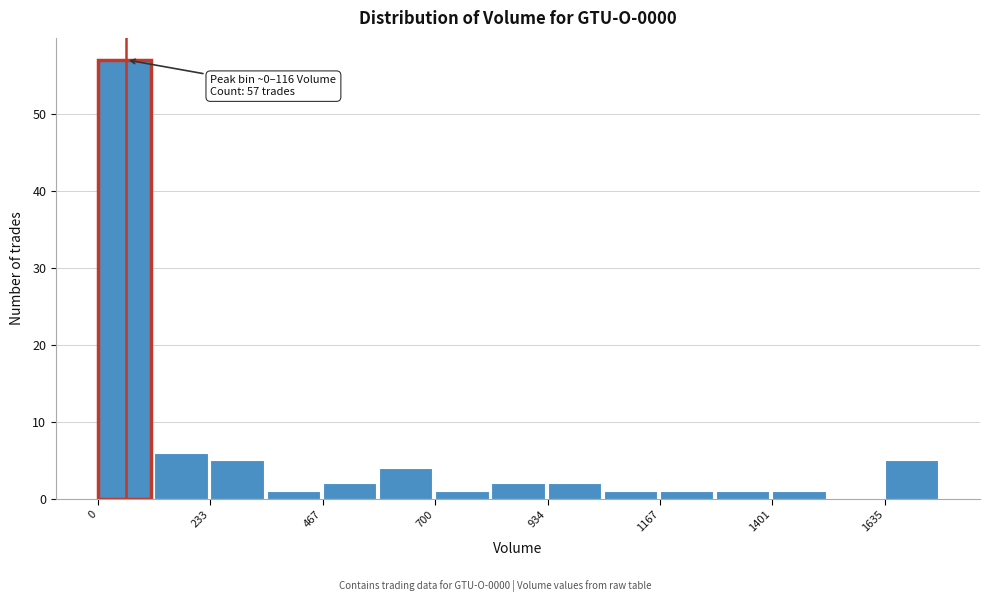

Around what value on the x-axis is the tallest bar? Give the approximate position of its centre, as read against the axis.

50